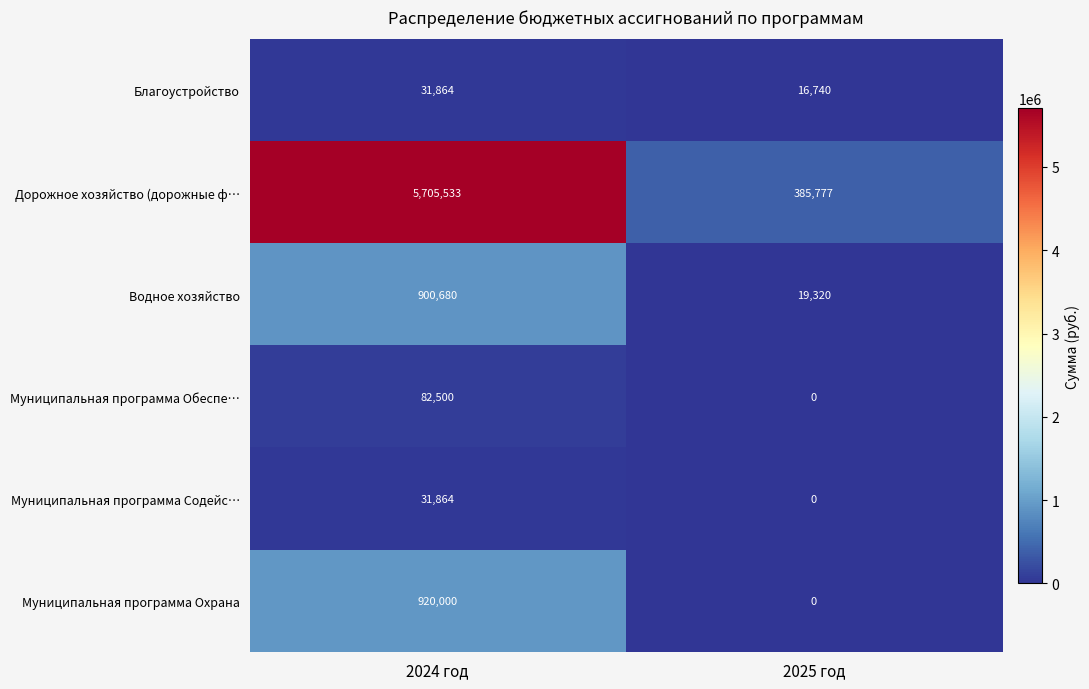

How many data points in Муниципальная программа Обеспе… are less than 82500?

1